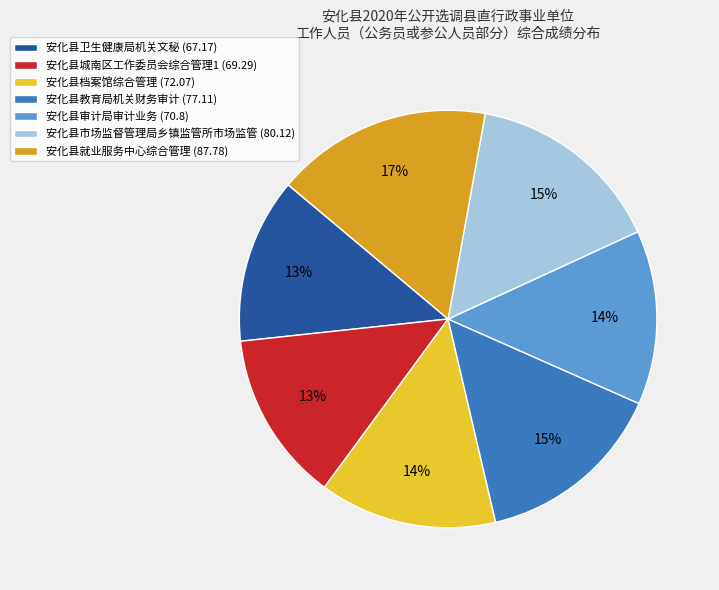

Combined, do 安化县教育局机关财务审计 and 安化县就业服务中心综合管理 account for over 50%?

No